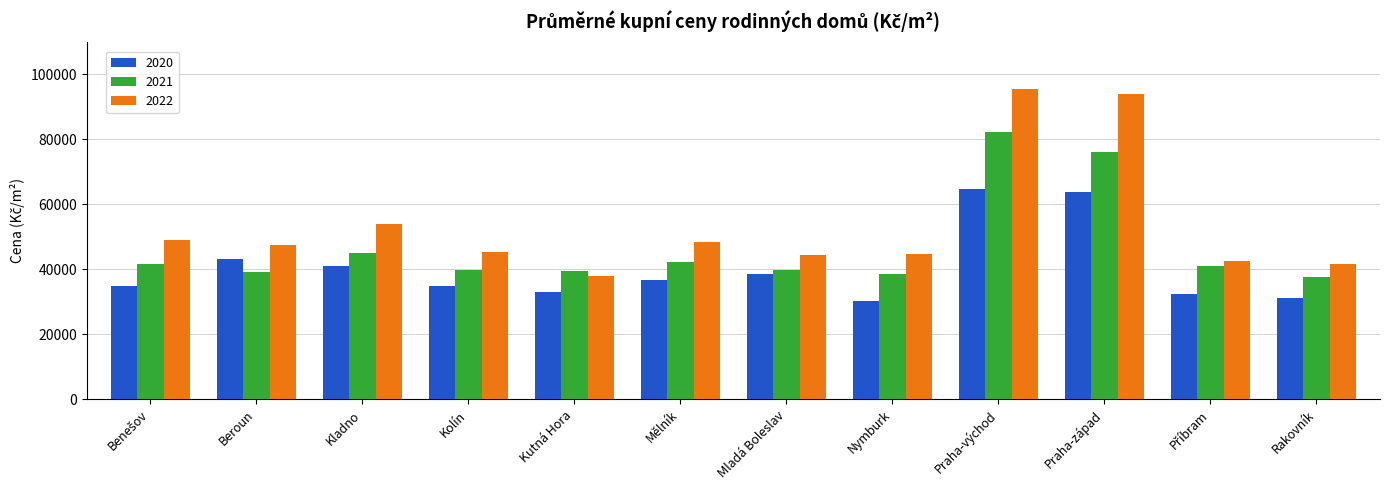

How many bars are there in each group?

3